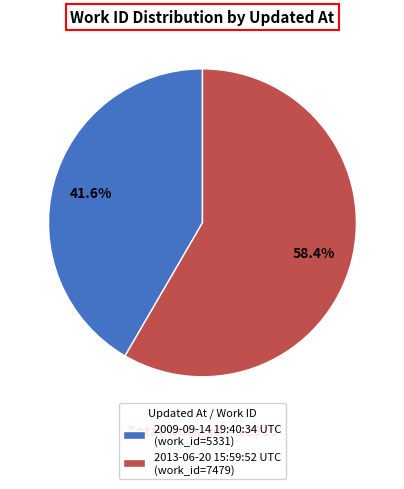

How many segments does this pie chart have?

2